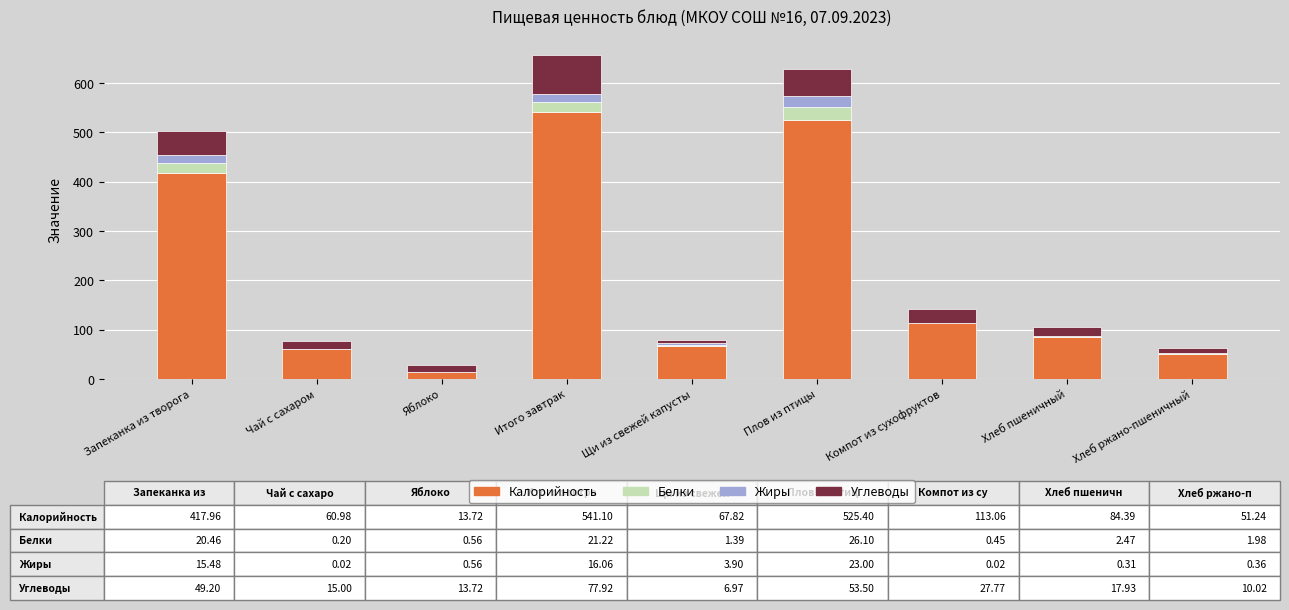

Where is Калорийность nearest to the value 277?

Запеканка из творога